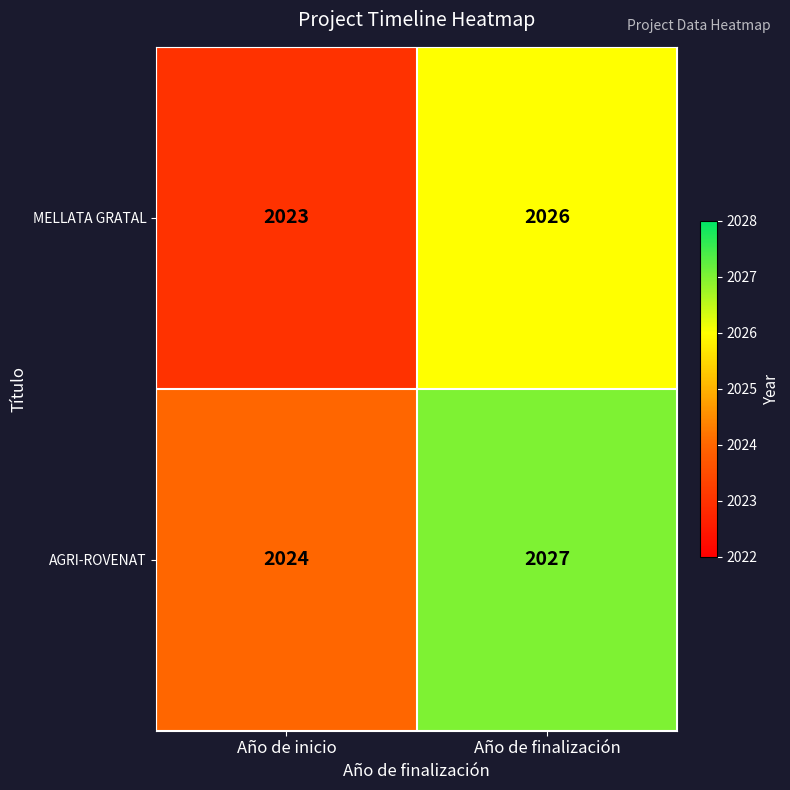

What is the sum of the MELLATA GRATAL values at Año de finalización and Año de inicio?

4049